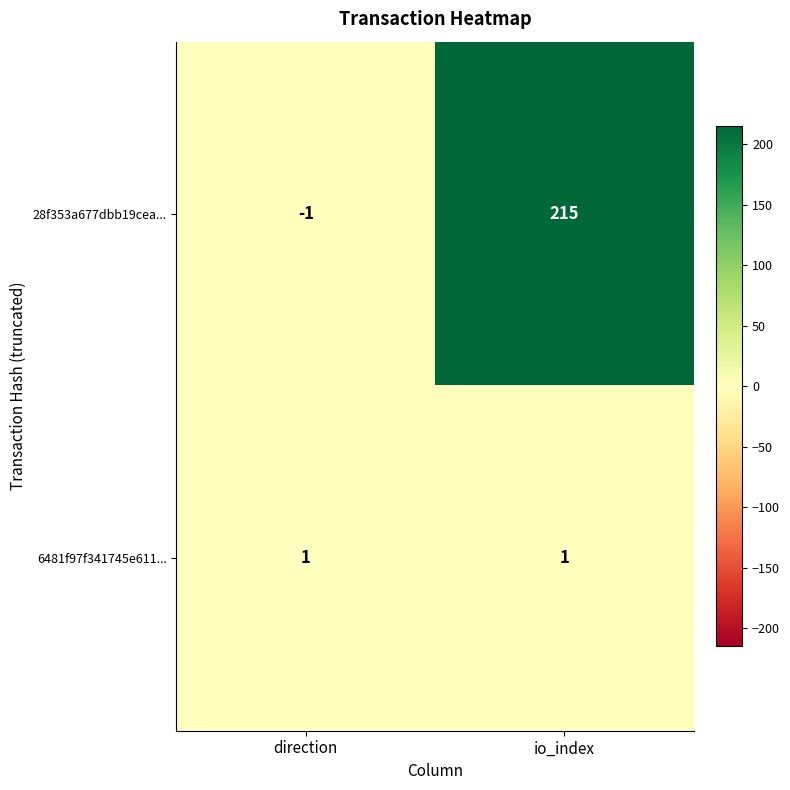

Which series has the largest total across all categories?

28f353a677dbb19cea...